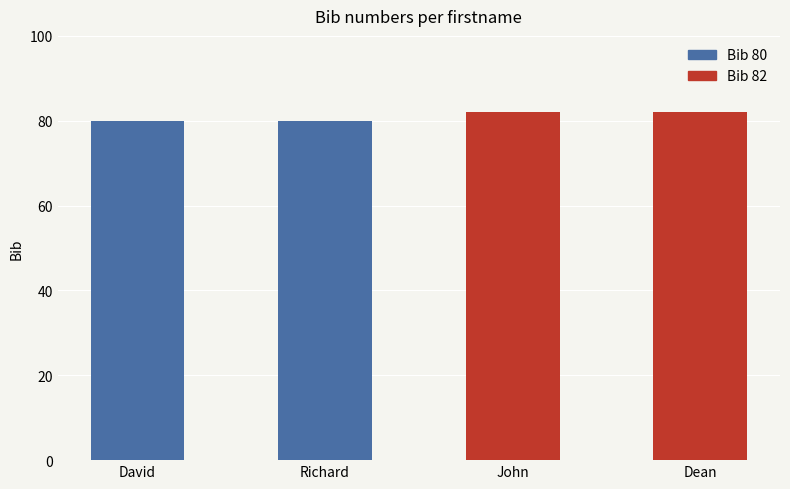

What is the smallest value displayed?

80